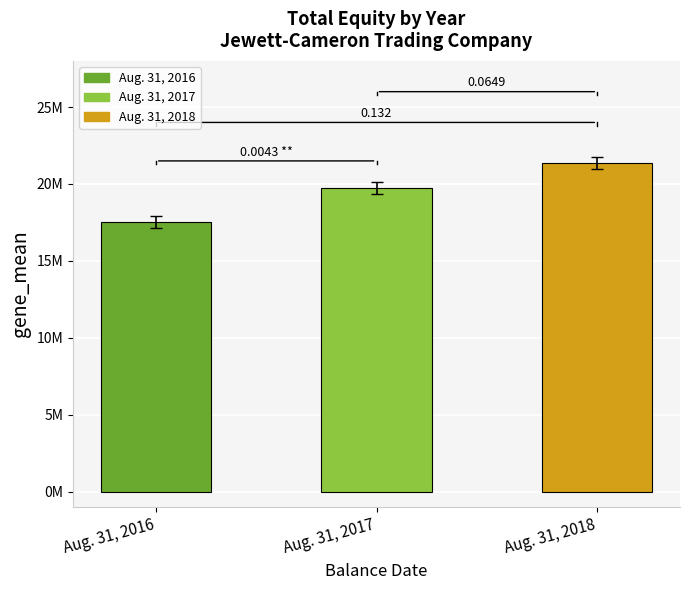

Is it true that the value at Aug. 31, 2016 is 17524655?

True